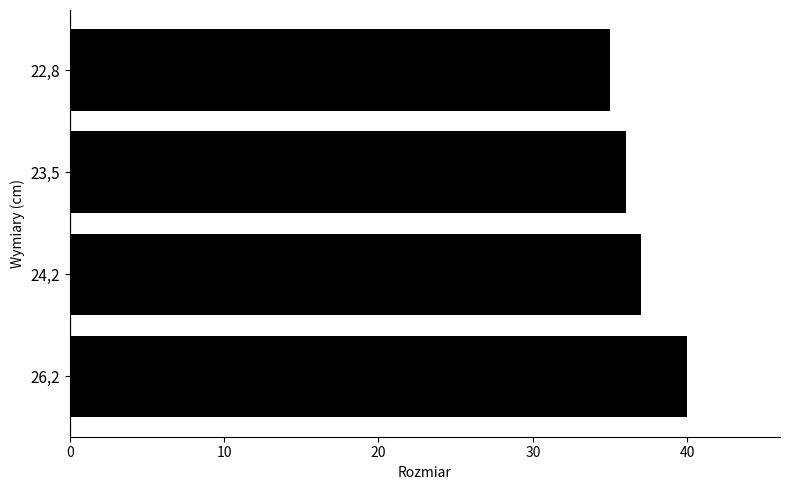

How many categories are shown in the chart?

4